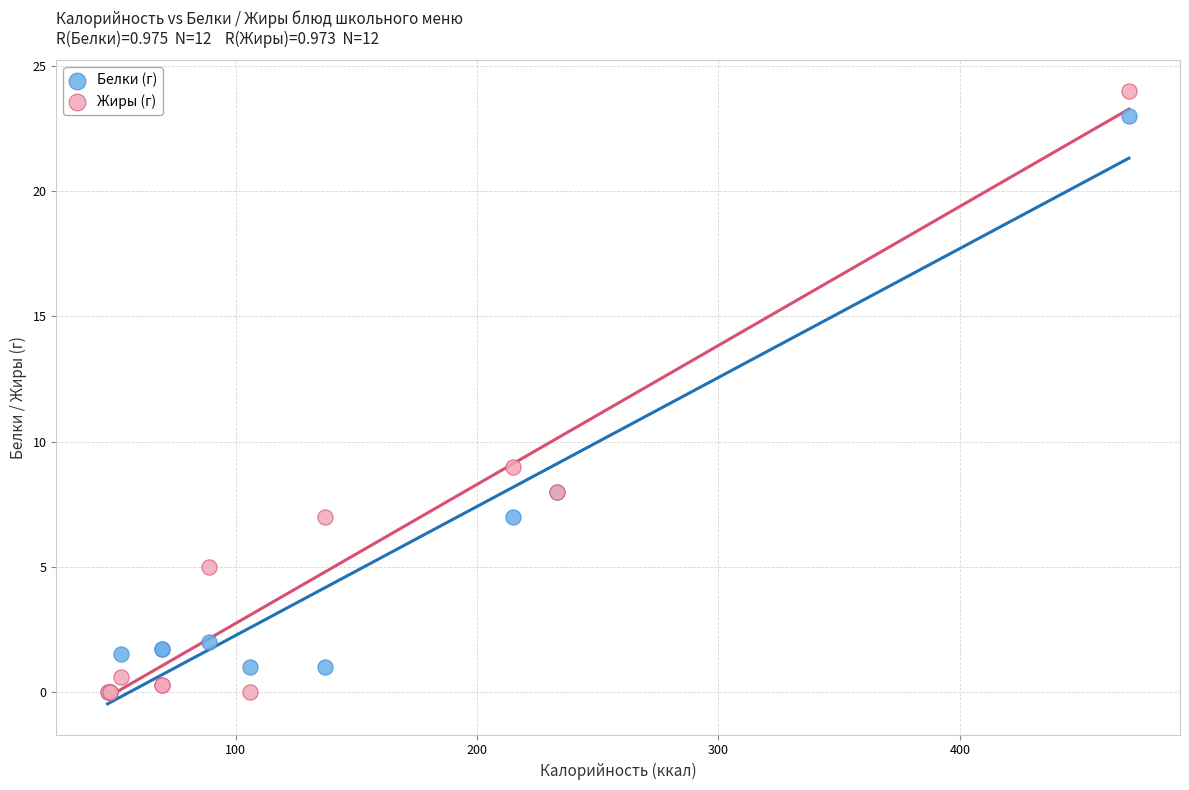

What are all the series names shown in the legend?

Белки (г), Жиры (г)